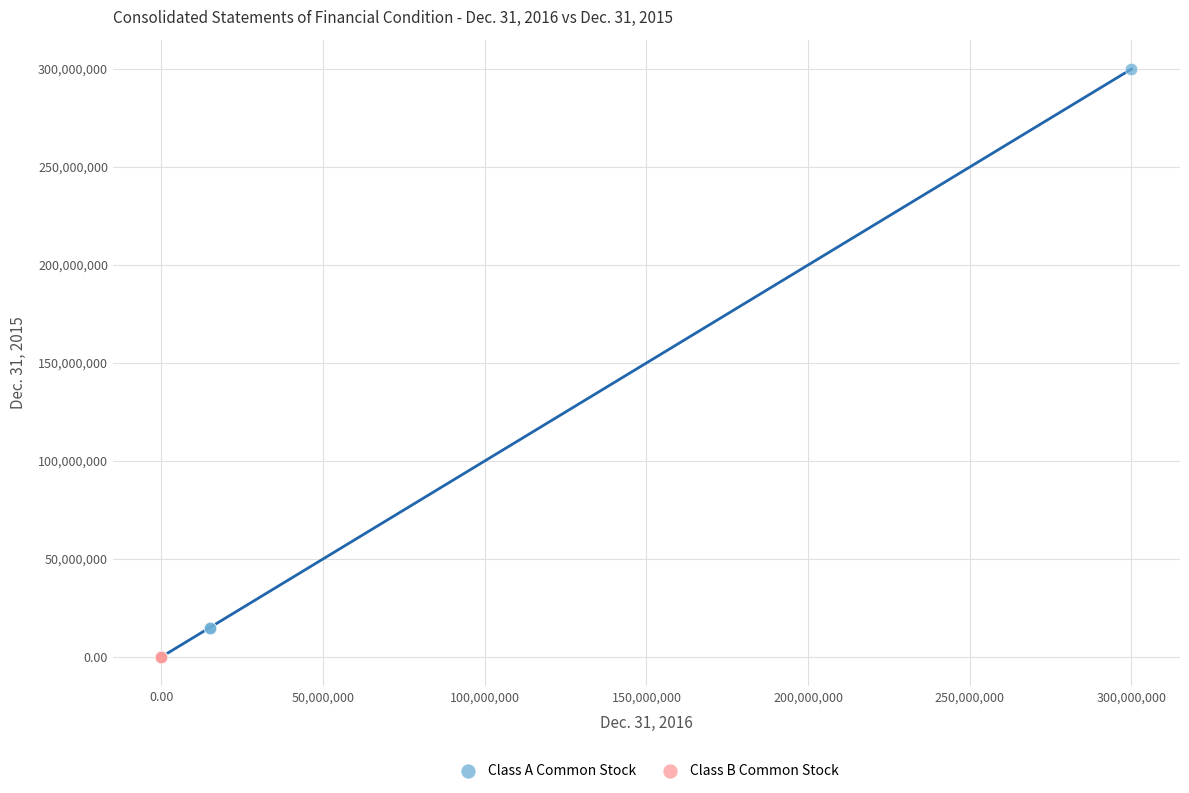

Which series has the largest Y range (max minus min)?

Class A Common Stock